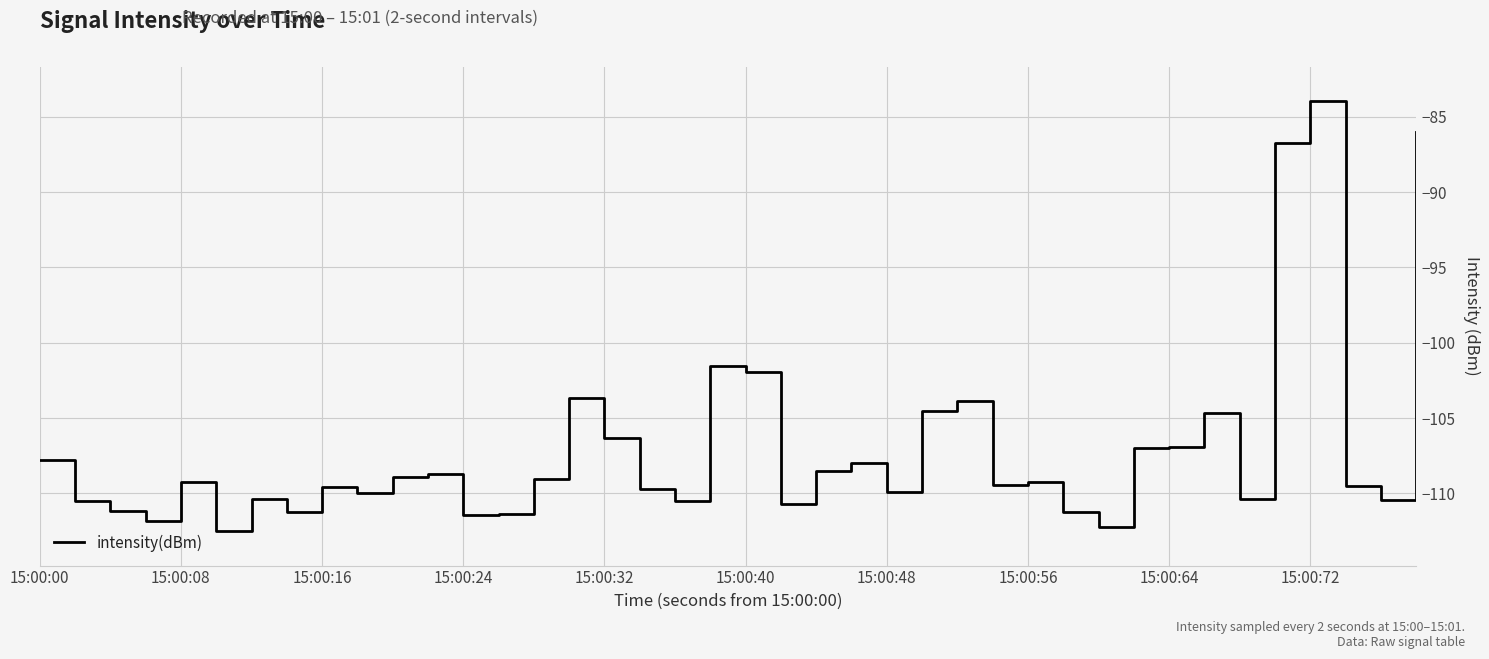

Does the chart display data point markers on the line(s)?

No